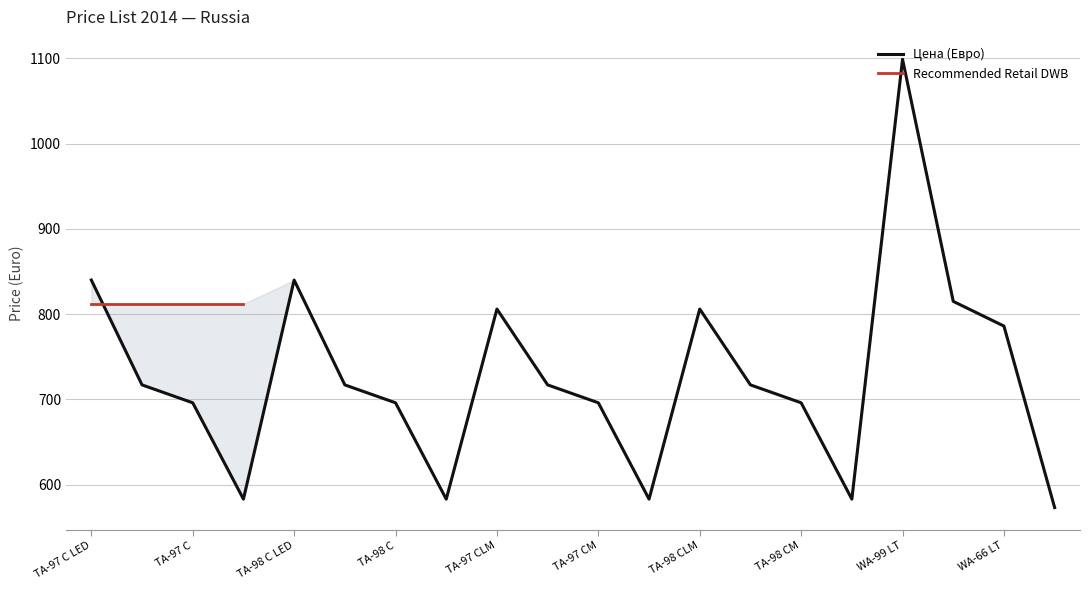

Rank the categories by value from highest to lowest.

WA-99 LT, TA-97 C LED, TA-98 C LED, WA-99 A, TA-97 CLM, TA-98 CLM, WA-66 LT, TA-97 LED, TA-98 LED, TA-97 LM, TA-98 LM, TA-97 C, TA-98 C, TA-97 CM, TA-98 CM, TA-97, TA-98, TA-97 M, TA-98 M, WA-66 A